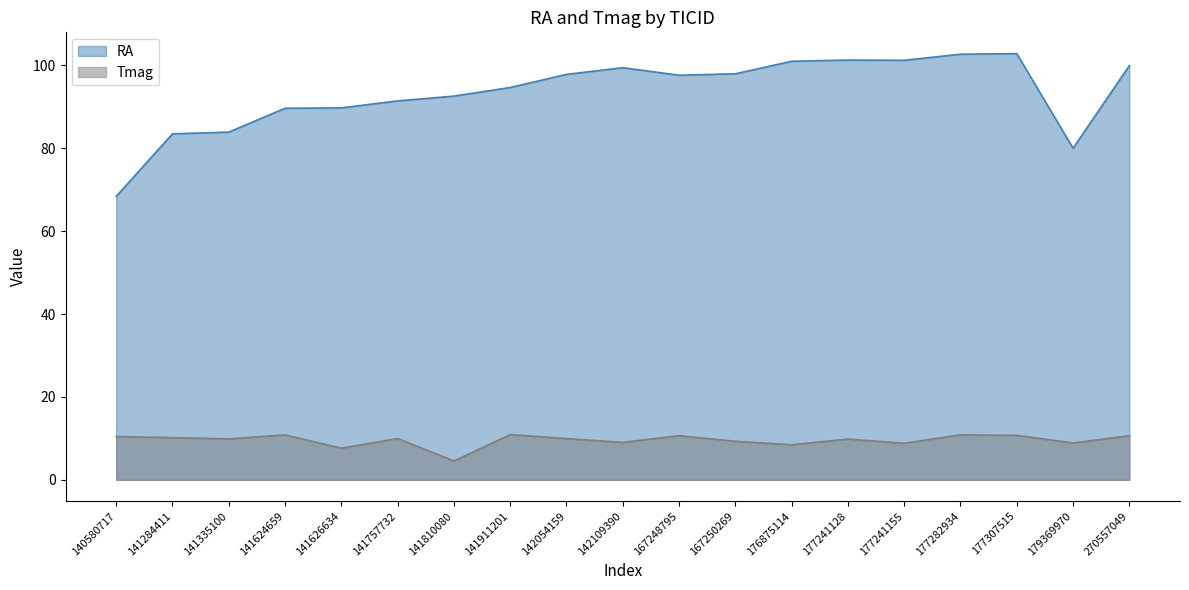

In Tmag, how many points are lower than both neighbors (excluding endpoints)?

7